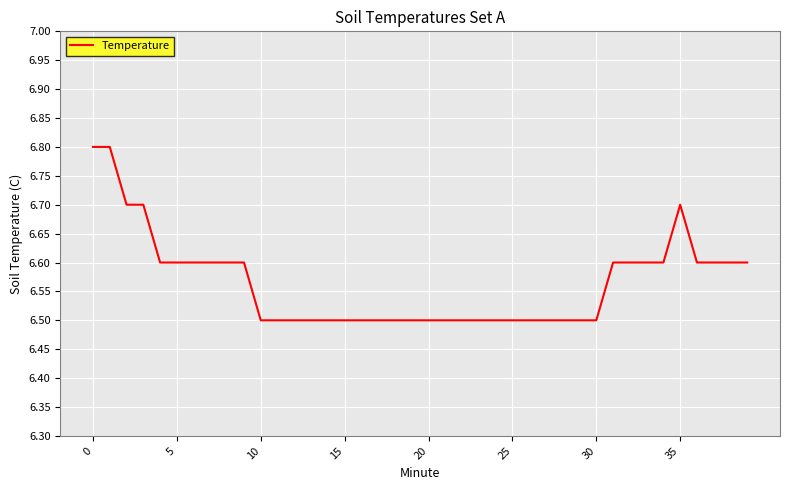

Count the values in the range 6 to 7.

40